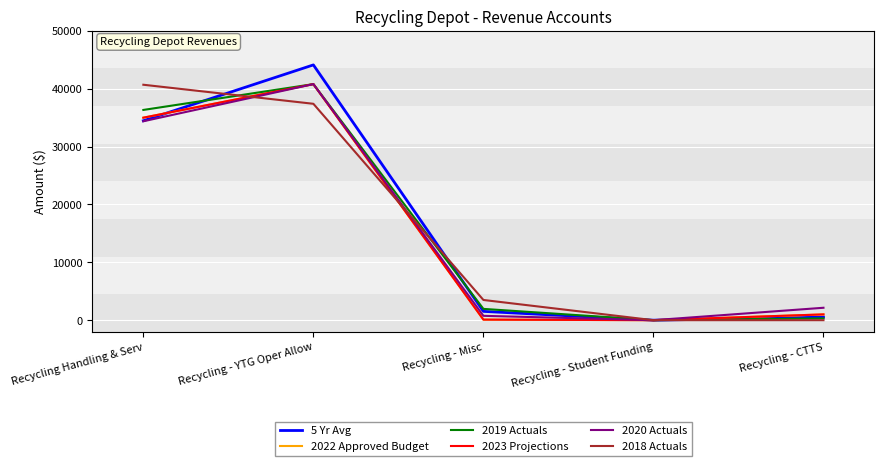

True or false: 2019 Actuals and 2020 Actuals intersect in this chart.

False